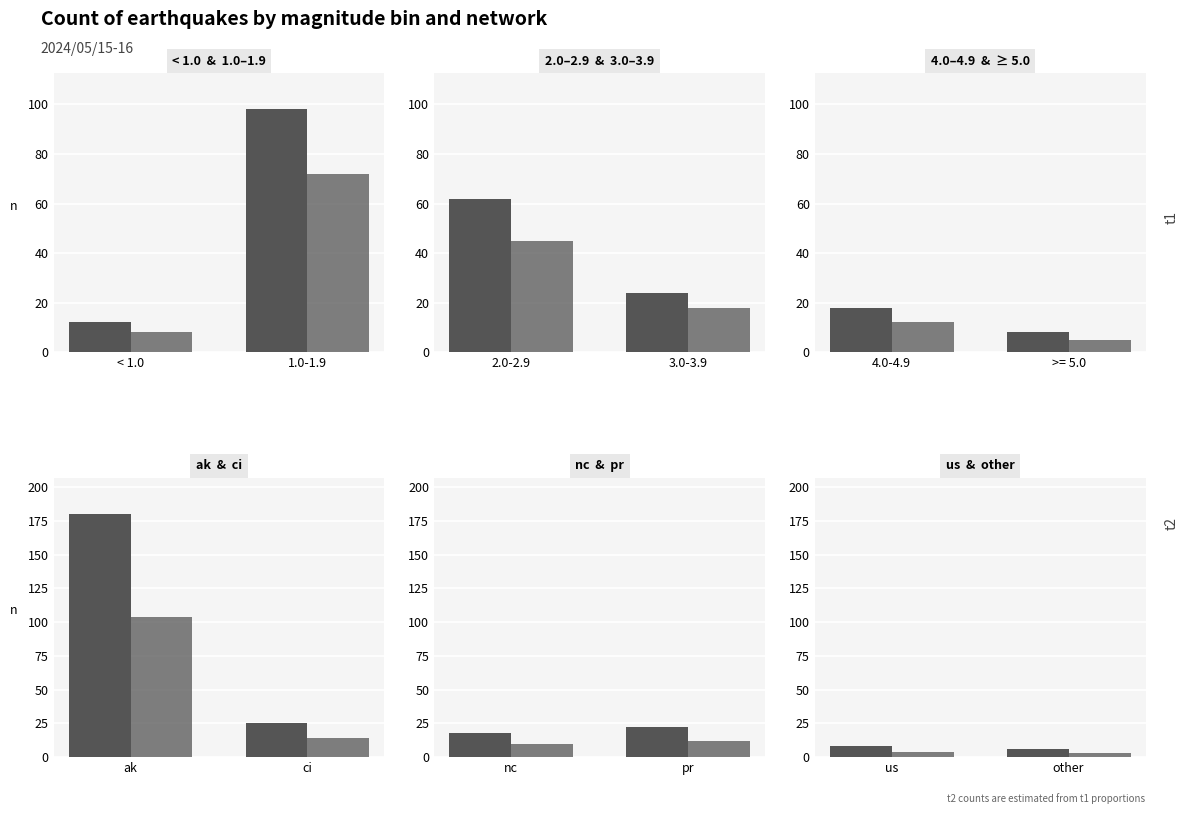

What position from the right is us?

2